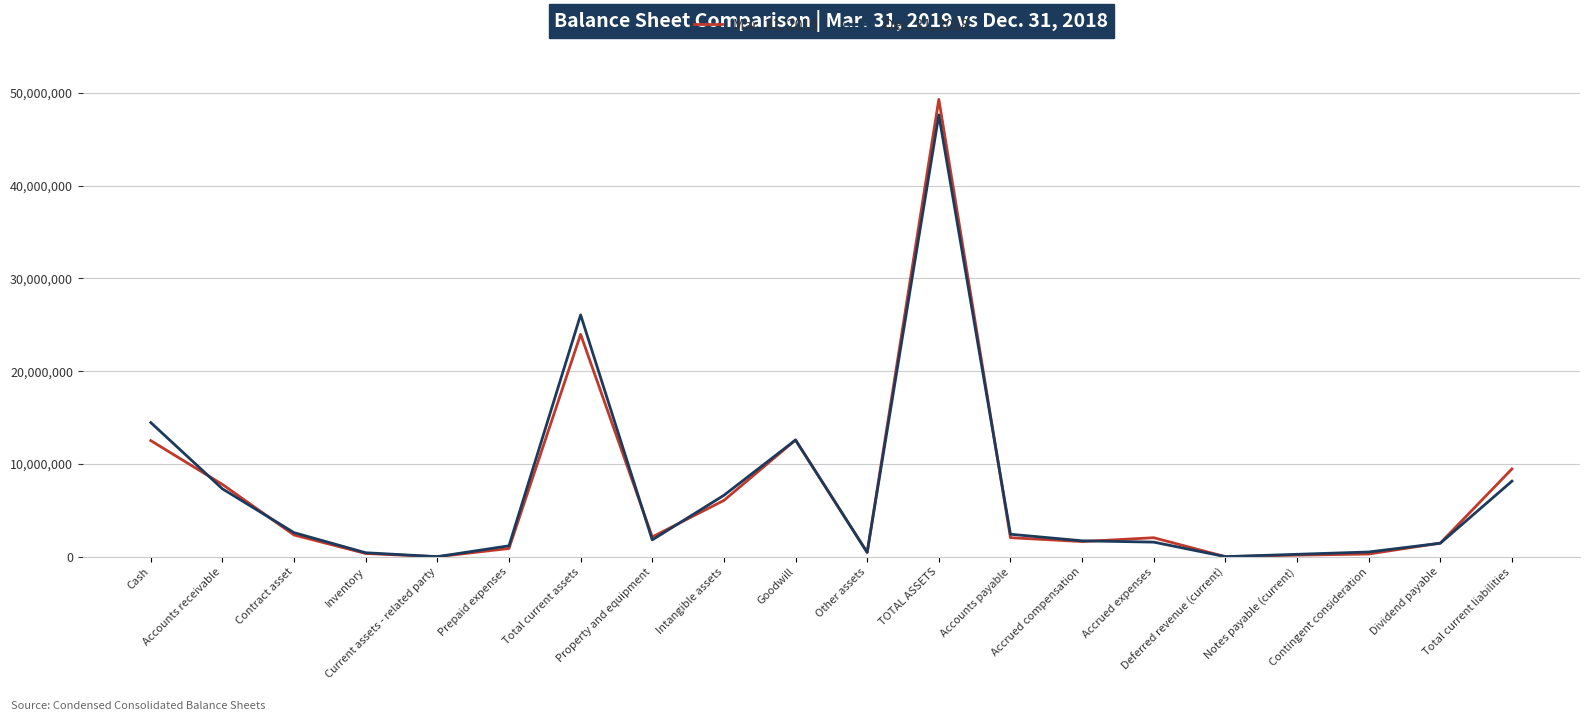

In Mar. 31, 2019, how many points are lower than both neighbors (excluding endpoints)?

5